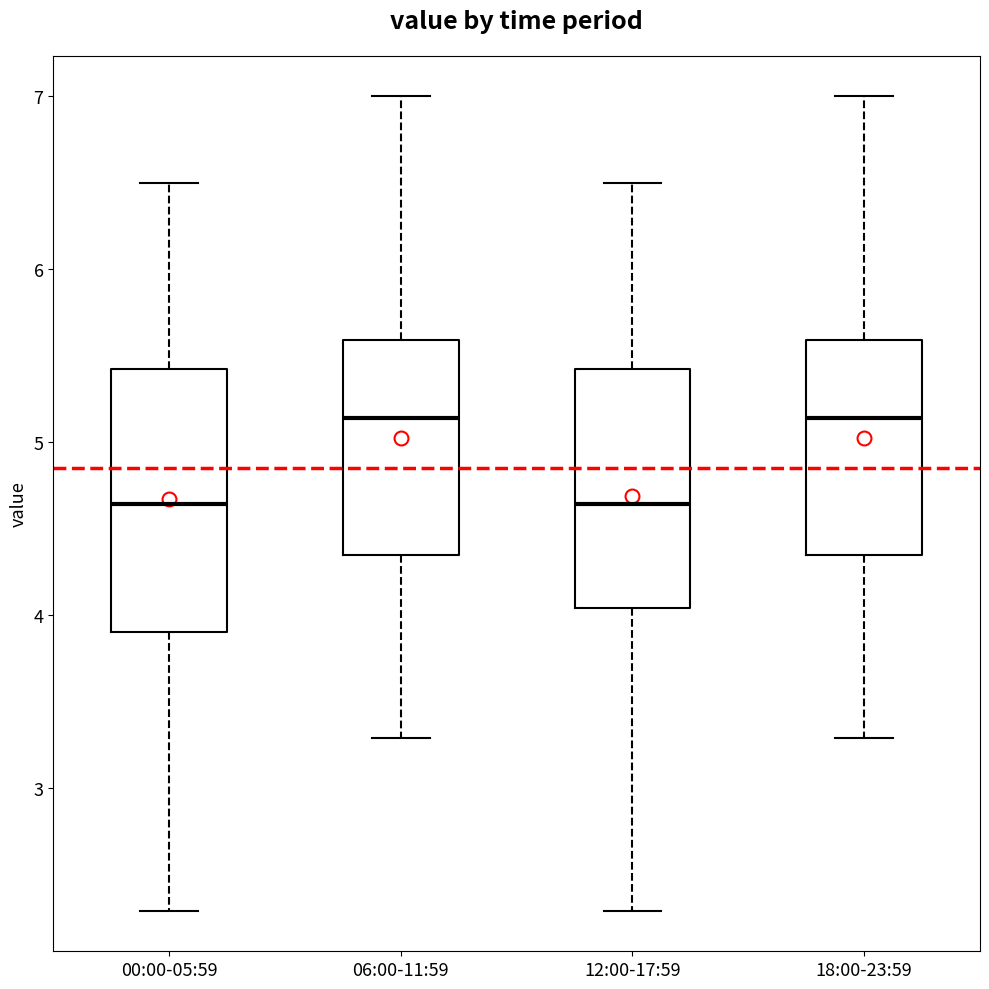

Reading left to right, read every box against the y-axis: the position of its median line, the range the box covers, and the ends of its whiskers. The values are not printed on the chart, so give them approximately, as read against the axis.

00:00-05:59: median 4.6, box 3.9 to 5.4, whiskers 2.3 to 6.5
06:00-11:59: median 5.1, box 4.3 to 5.6, whiskers 3.3 to 7.0
12:00-17:59: median 4.6, box 4.0 to 5.4, whiskers 2.3 to 6.5
18:00-23:59: median 5.1, box 4.3 to 5.6, whiskers 3.3 to 7.0